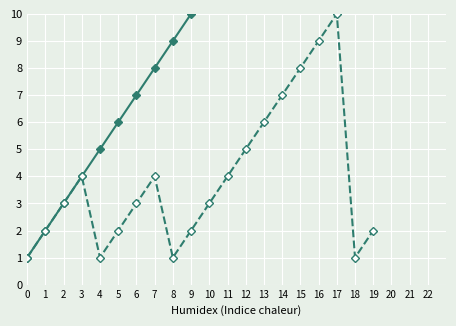

True or false: Question No. and Count cross at least once.

False